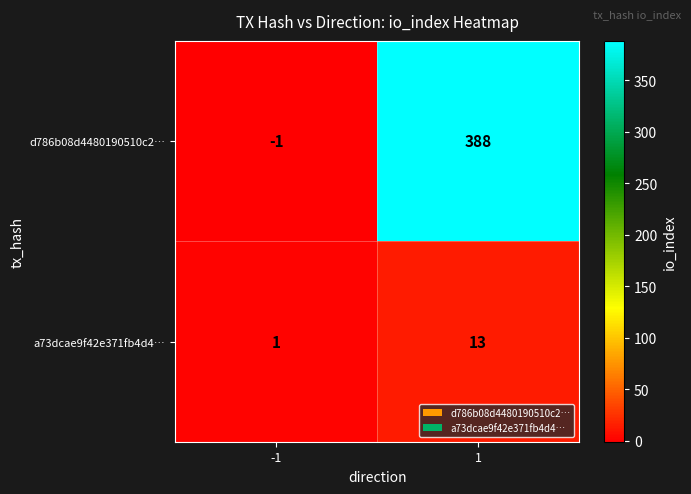

What is the spread (max minus min) of values at 1?

375